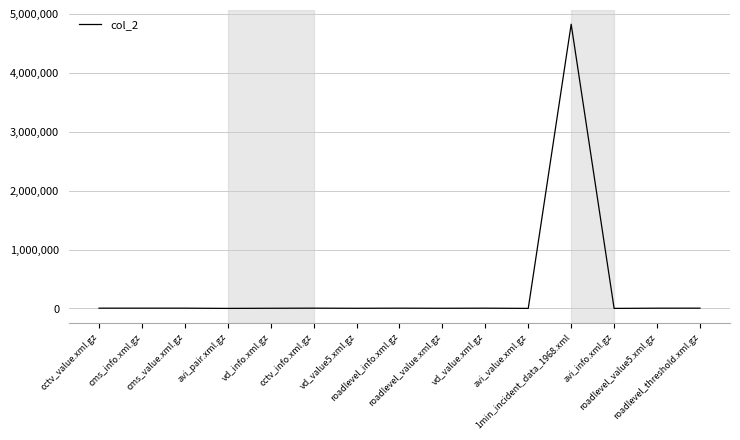

What is the minimum value shown in the chart?

1454